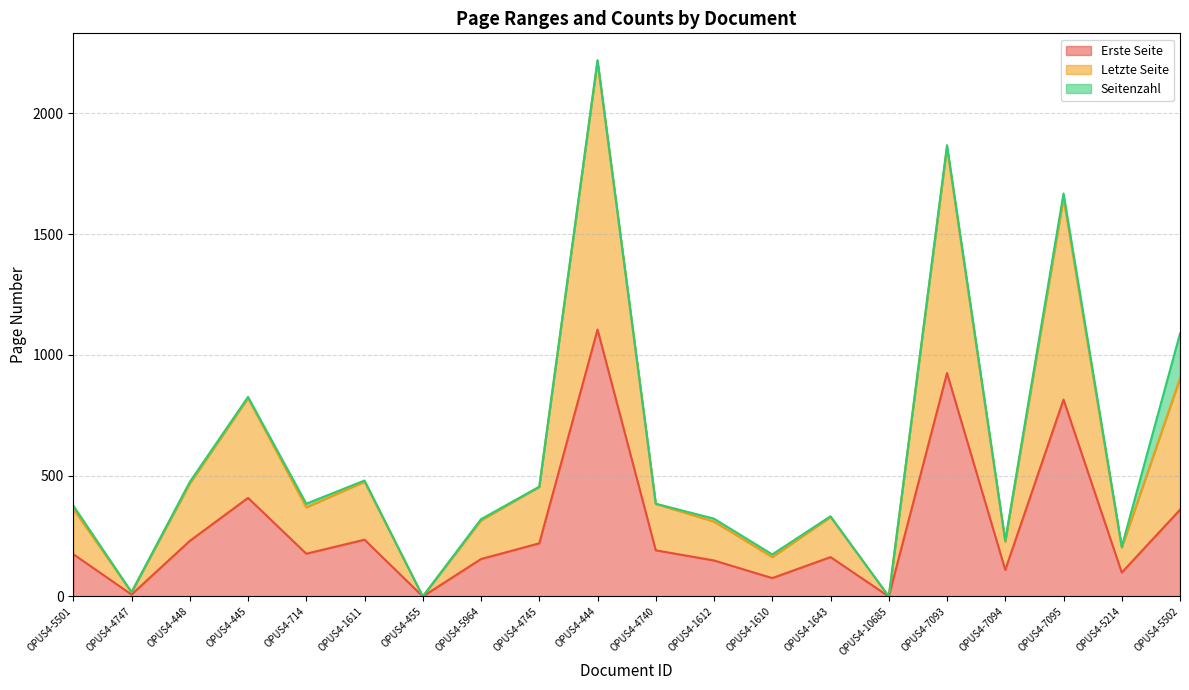

True or false: Erste Seite and Letzte Seite intersect in this chart.

False